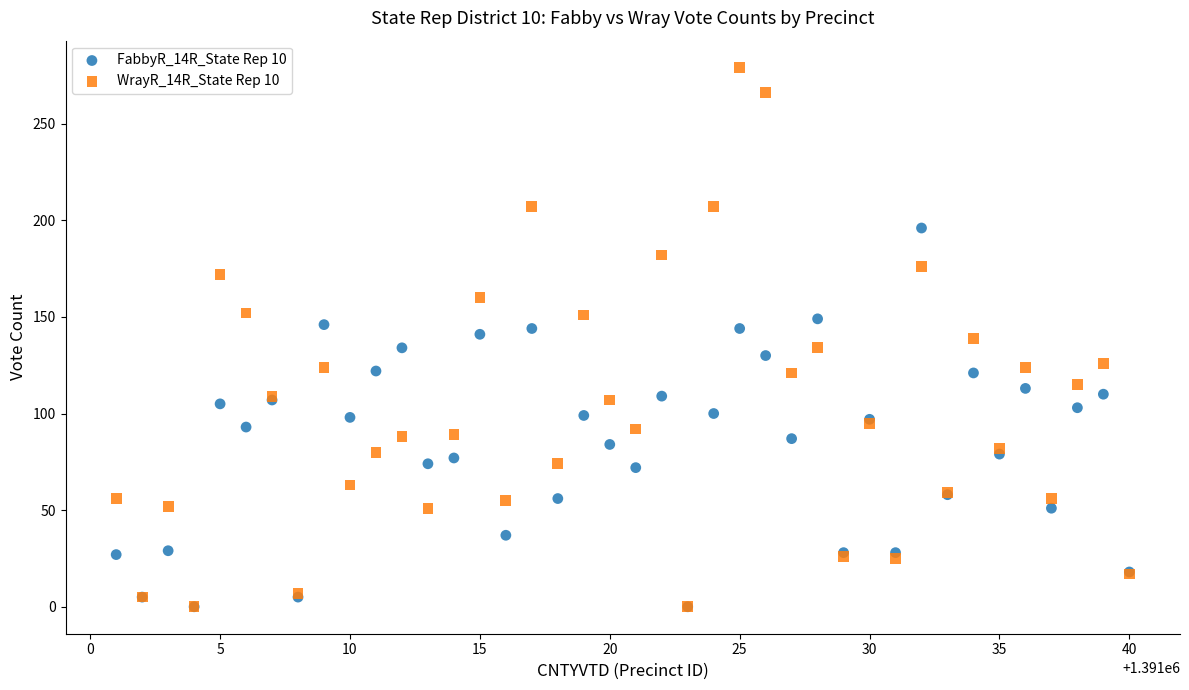

What are all the series names shown in the legend?

FabbyR_14R_State Rep 10, WrayR_14R_State Rep 10